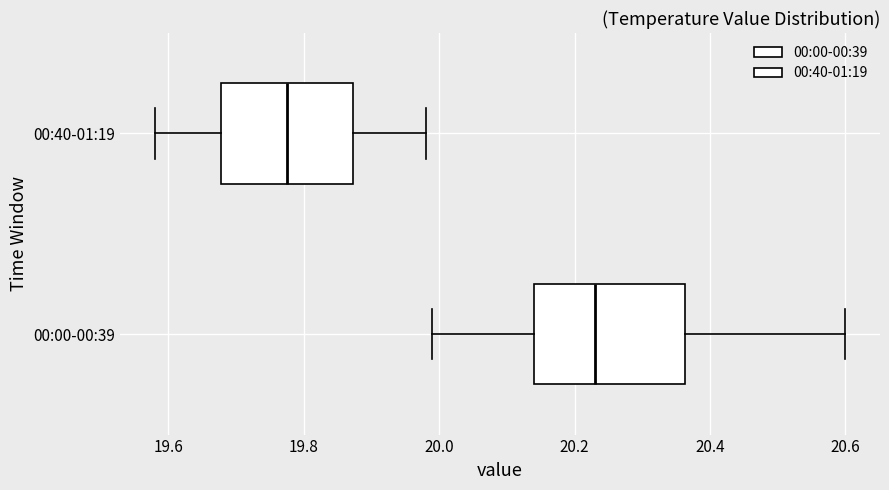

Which box's median line is the furthest to the right?

00:00-00:39